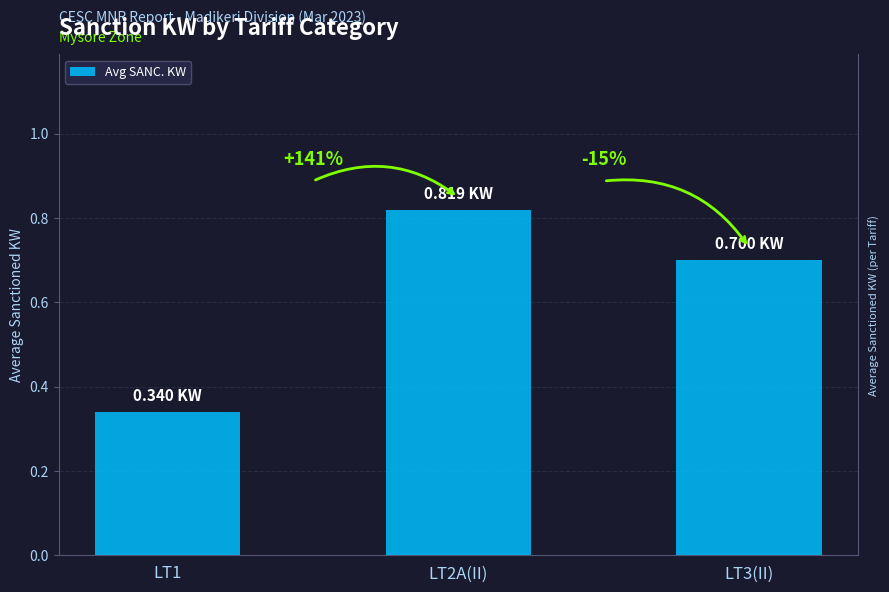

Rank the categories by value from lowest to highest.

LT1, LT3(II), LT2A(II)